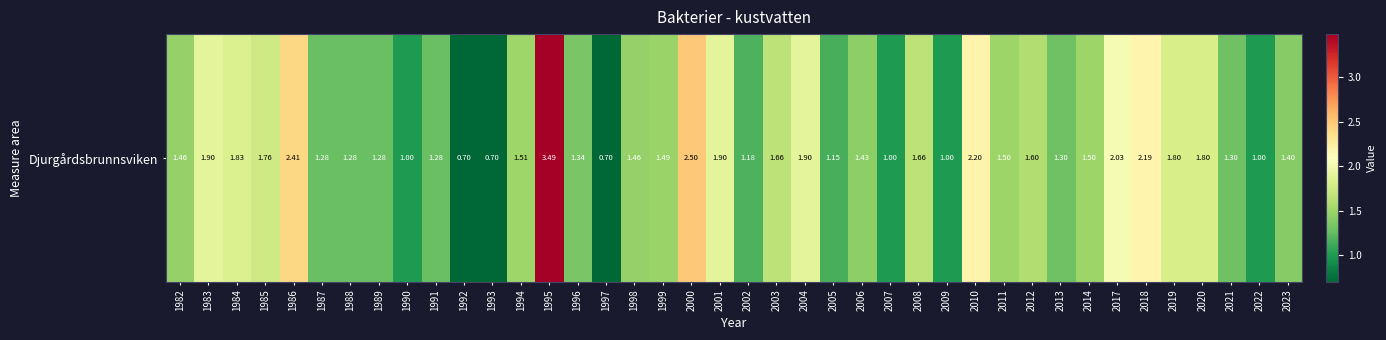

Approximately how many times larger is the value at 1985 compared to 1995?

0.5